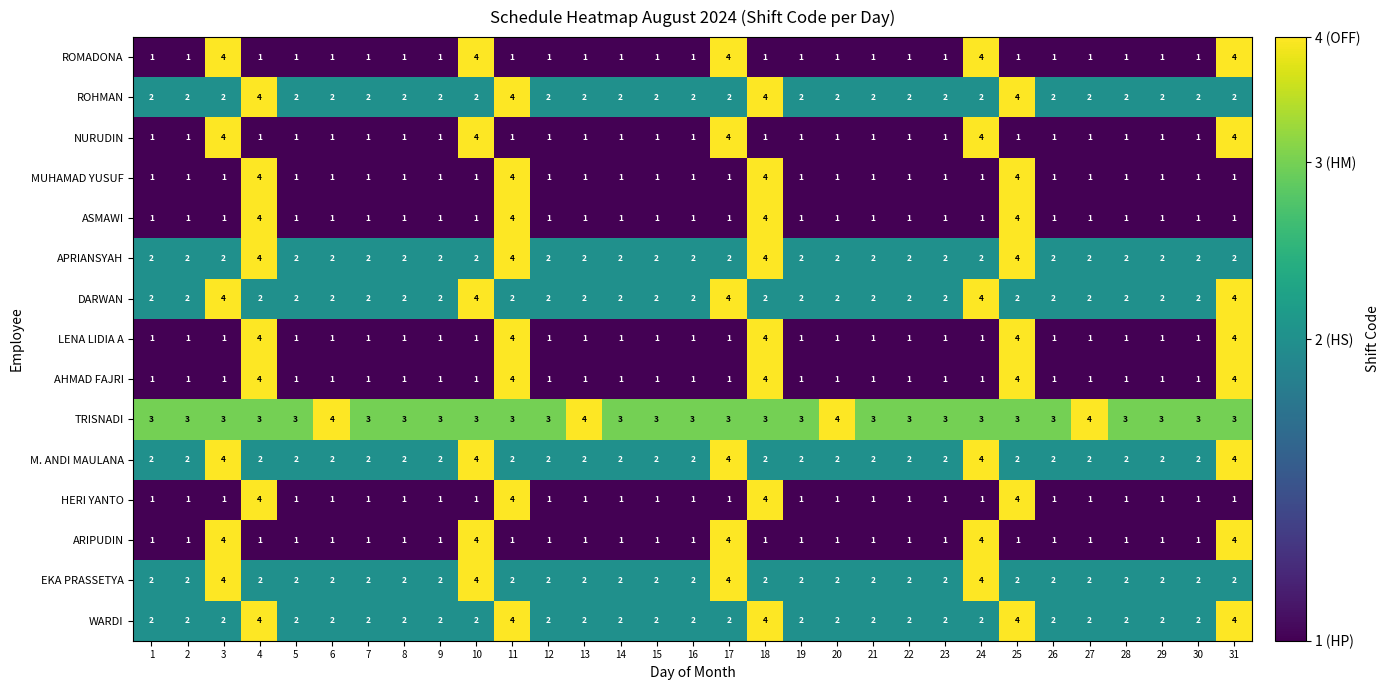

What is the spread (max minus min) of values at 23?

2